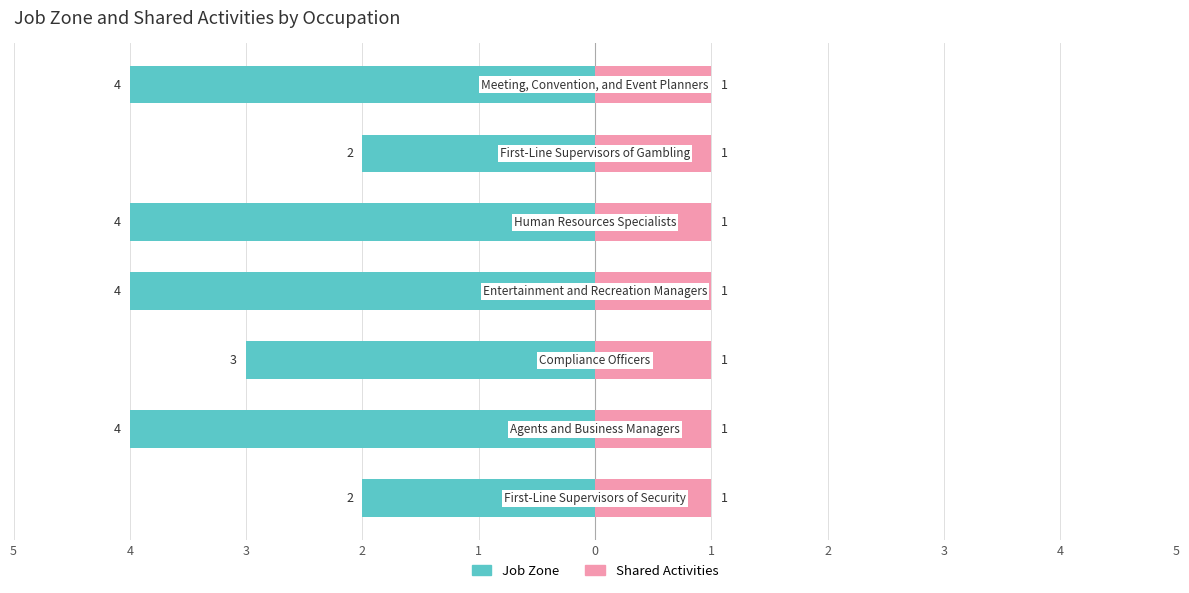

True or false: Job Zone has a value of -1.2 at 0.

False